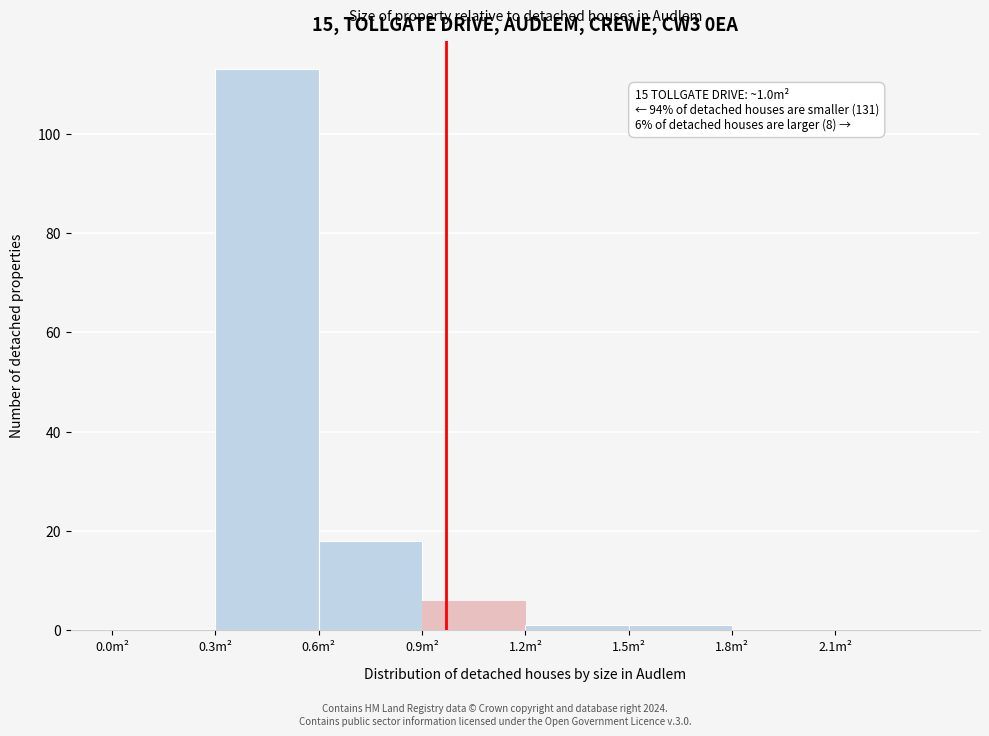

Which range on the x-axis has the tallest bar?

0.3 to 0.6